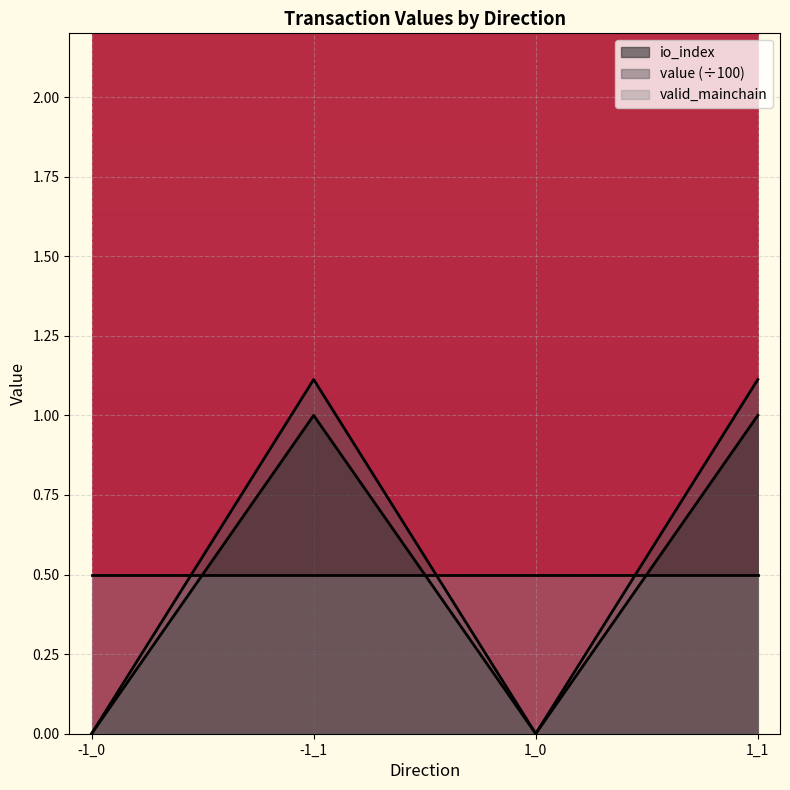

In io_index, how many points are higher than both neighbors (excluding endpoints)?

1